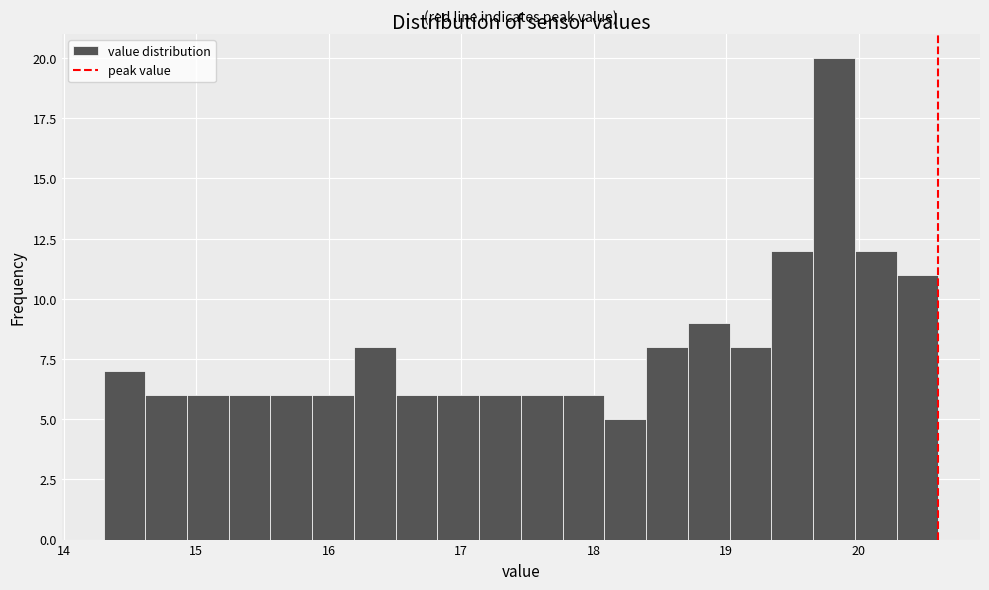

Read against the x-axis, roughly where is the centre of the tallest bar?

19.8